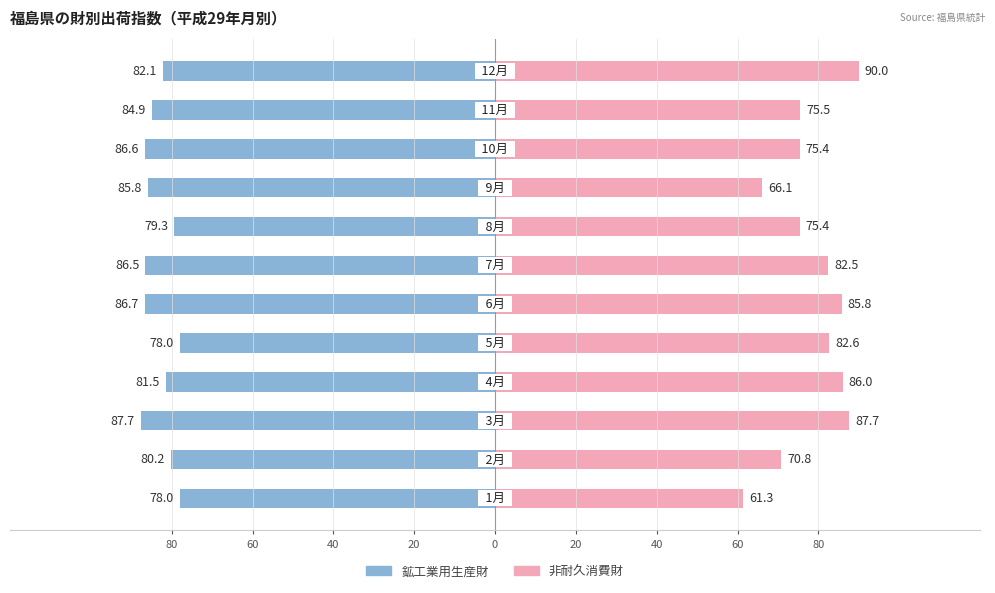

What is the highest value of the 非耐久消費財 series?

90.0